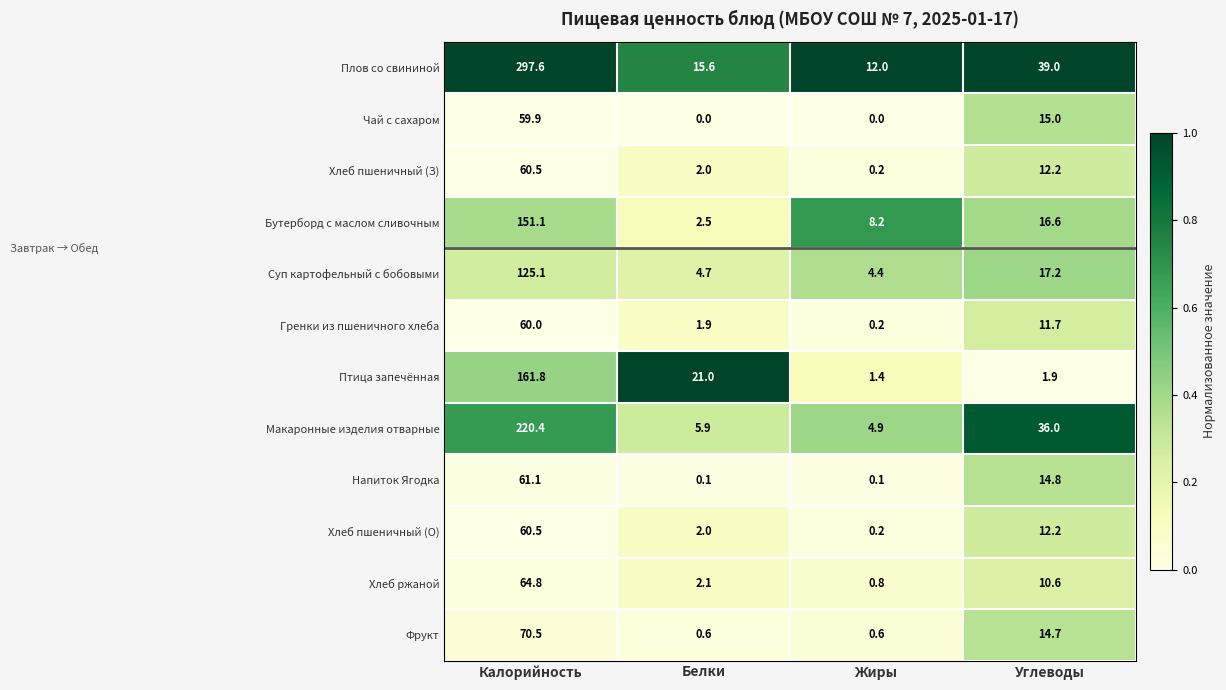

What is the difference between the Гренки из пшеничного хлеба values at Калорийность and Углеводы?

48.3